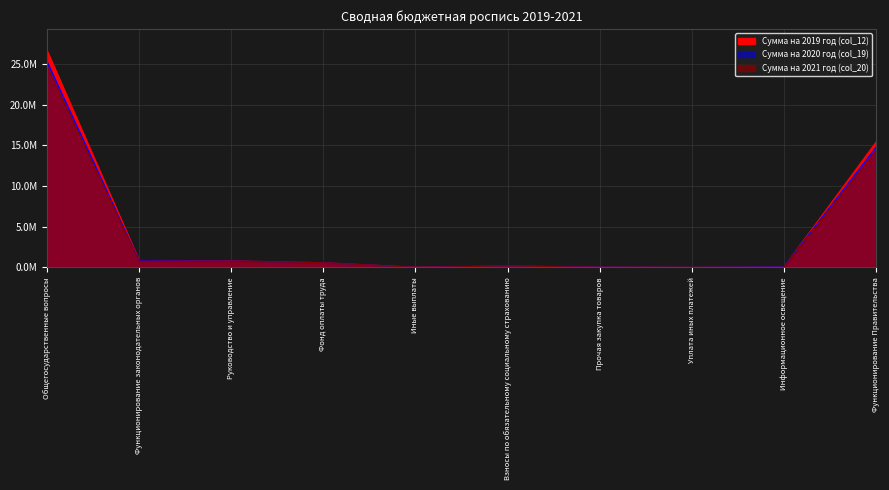

True or false: Сумма на 2020 год (col_19) and Сумма на 2021 год (col_20) cross at least once.

False